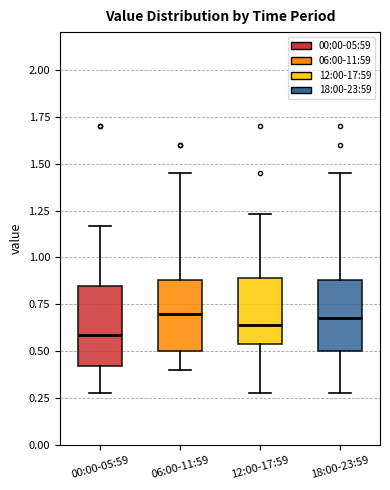

Reading left to right, transcribe this box plot: for each box, give where its median line is, the range the box spans, and where its two whiskers end, as read against the y-axis. The values are not printed on the chart, so give them approximately, as read against the axis.

00:00-05:59: median 0.60, box 0.40 to 0.85, whiskers 0.30 to 1.15
06:00-11:59: median 0.70, box 0.50 to 0.90, whiskers 0.40 to 1.45
12:00-17:59: median 0.65, box 0.55 to 0.90, whiskers 0.30 to 1.25
18:00-23:59: median 0.70, box 0.50 to 0.90, whiskers 0.30 to 1.45